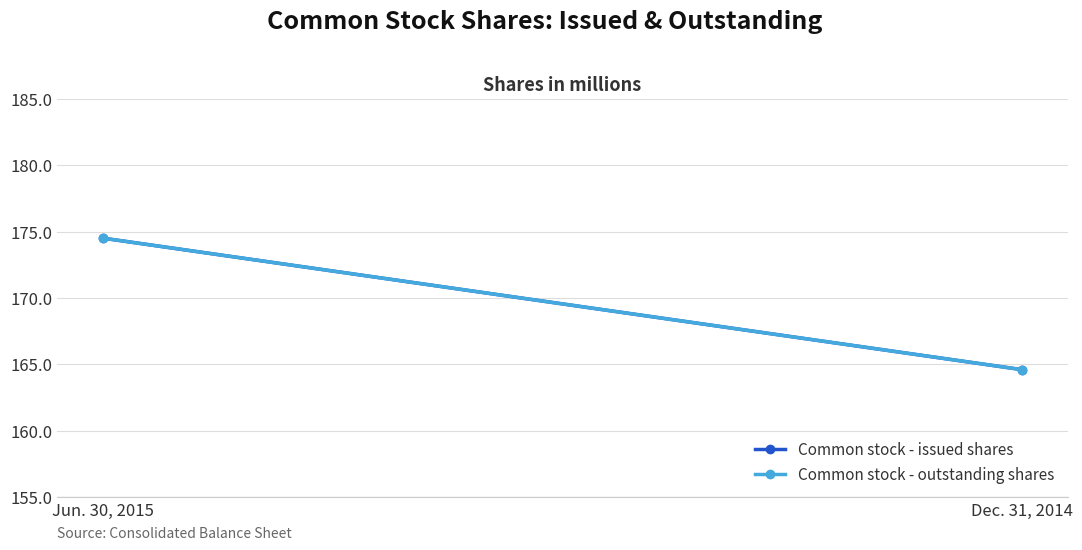

Rank the series by their maximum value, from highest to lowest.

Common stock - issued shares, Common stock - outstanding shares